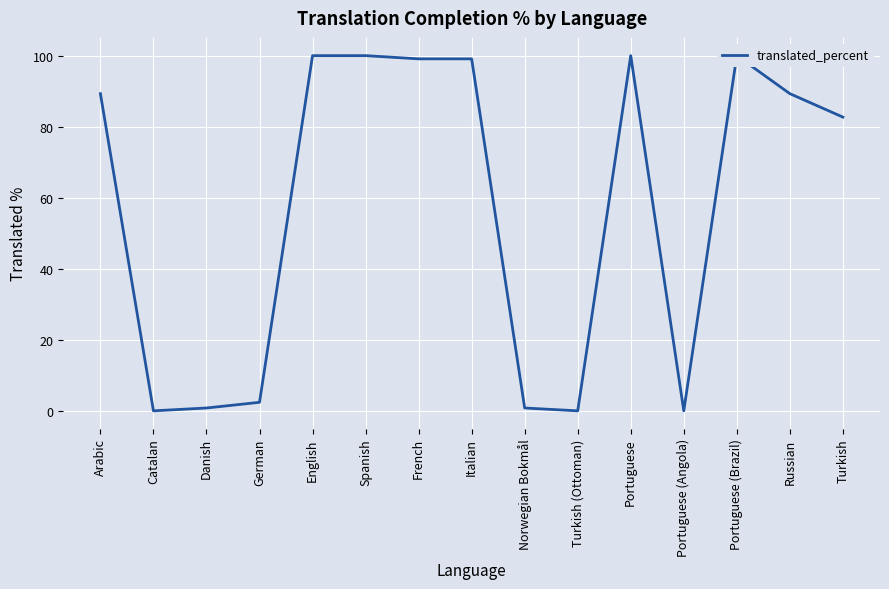

Reading left to right, transcribe all the data shown in this chart.

Arabic=89.3	Catalan=0.0	Danish=0.8	German=2.4	English=100.0	Spanish=100.0	French=99.1	Italian=99.1	Norwegian Bokmål=0.8	Turkish (Ottoman)=0.0	Portuguese=100.0	Portuguese (Angola)=0.0	Portuguese (Brazil)=100.0	Russian=89.3	Turkish=82.7